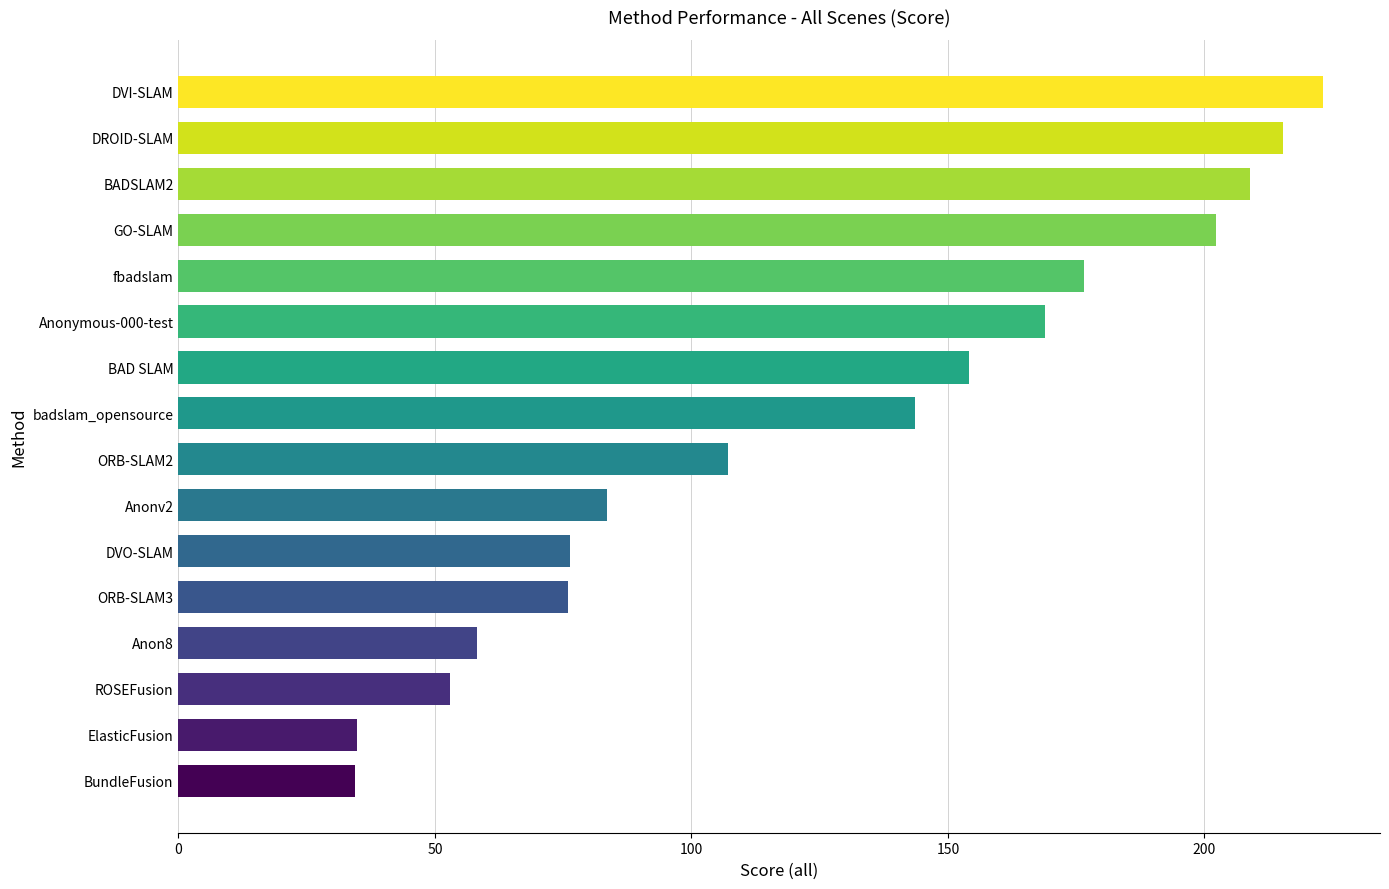

Where is the data nearest to the value 128?

badslam_opensource